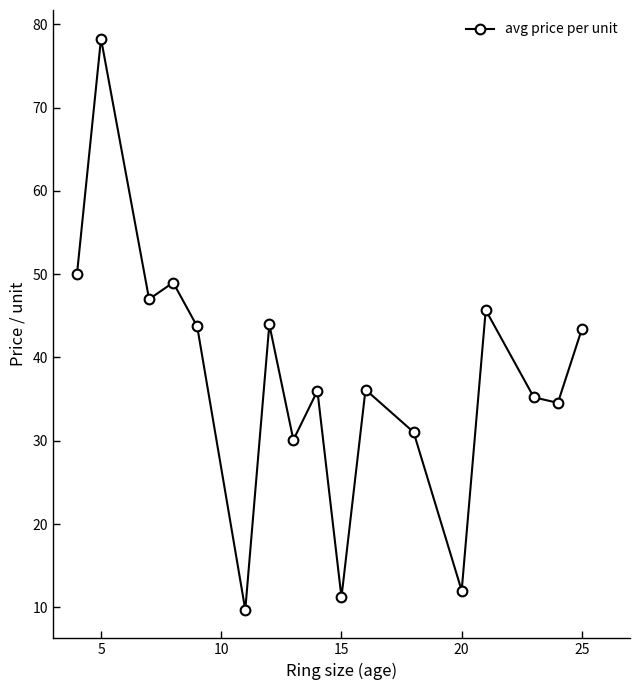

True or false: the data has more than 2 interior local peaks.

True